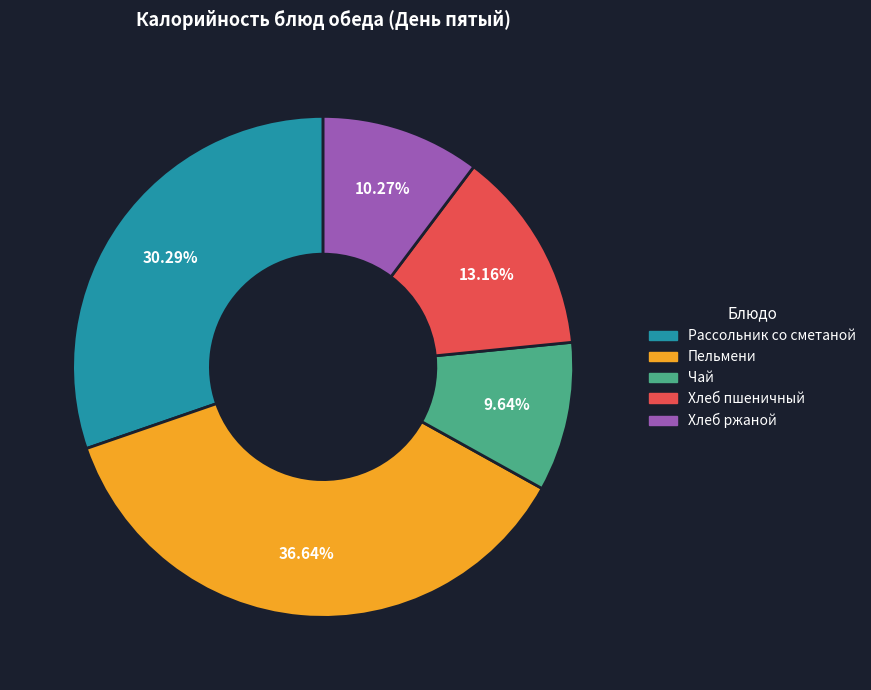

Does any single category account for the majority?

No